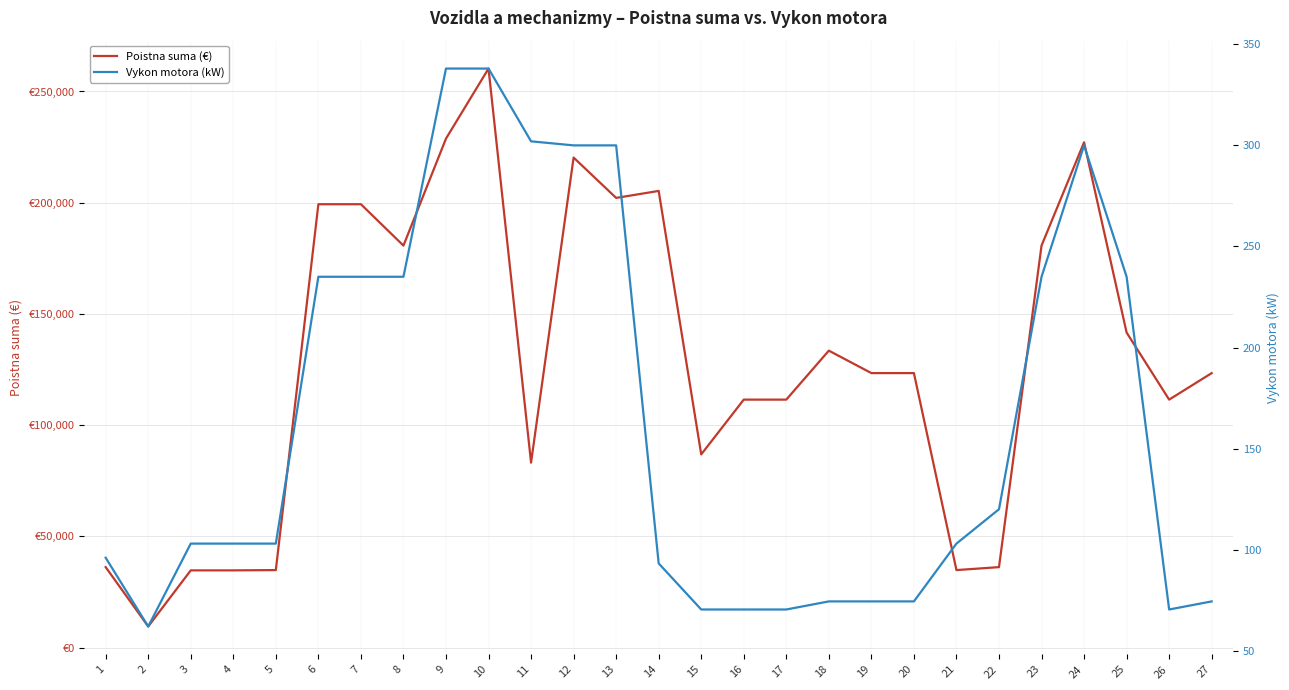

What is the difference between the Vykon motora (kW) values at 8 and 13?

65.0